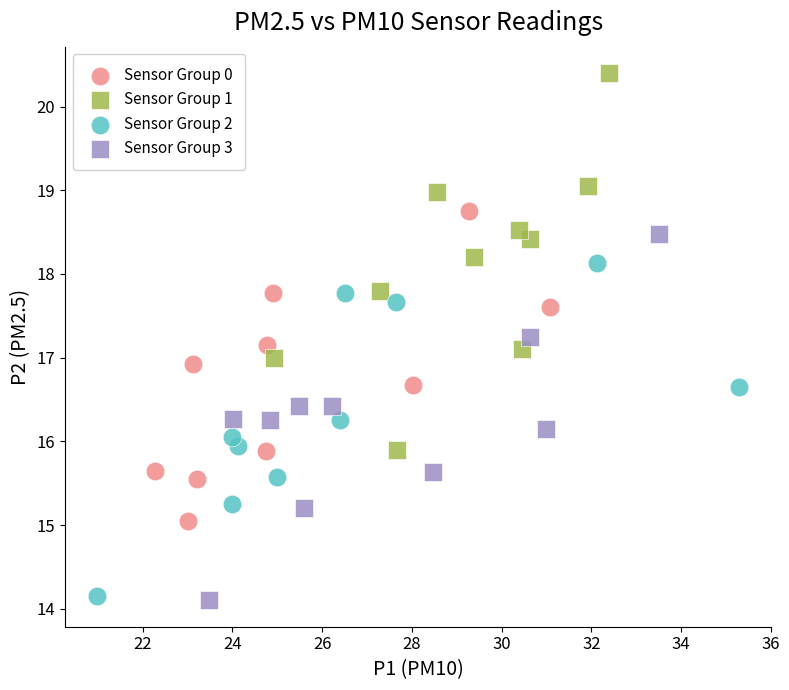

Which series has the widest spread of Y values?

Sensor Group 1